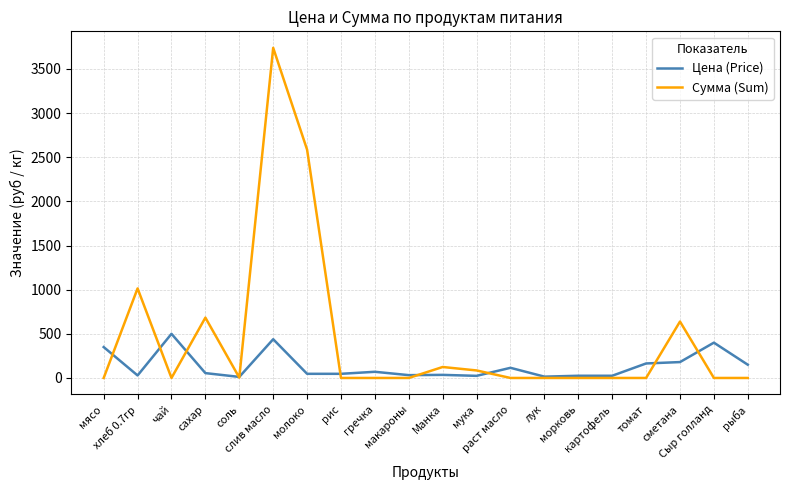

Is this an area chart (filled region under the line)?

No